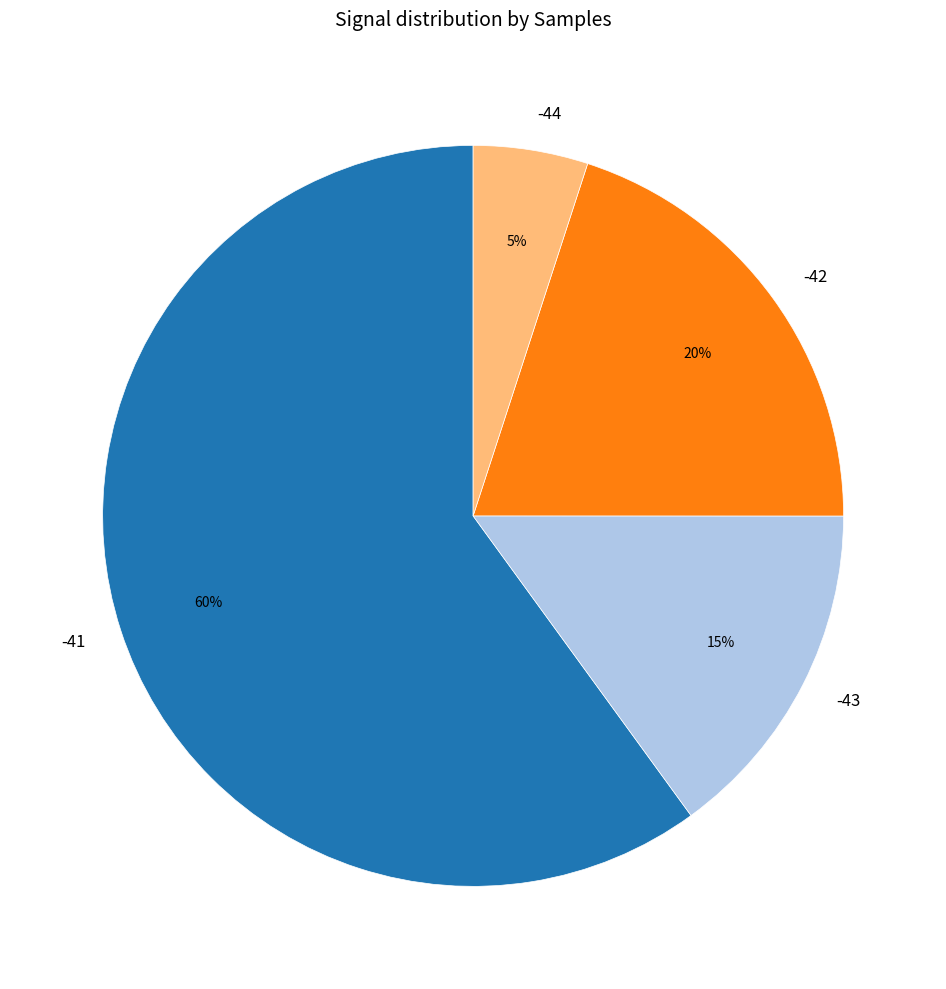

Does -42 account for over 50% of the chart?

No